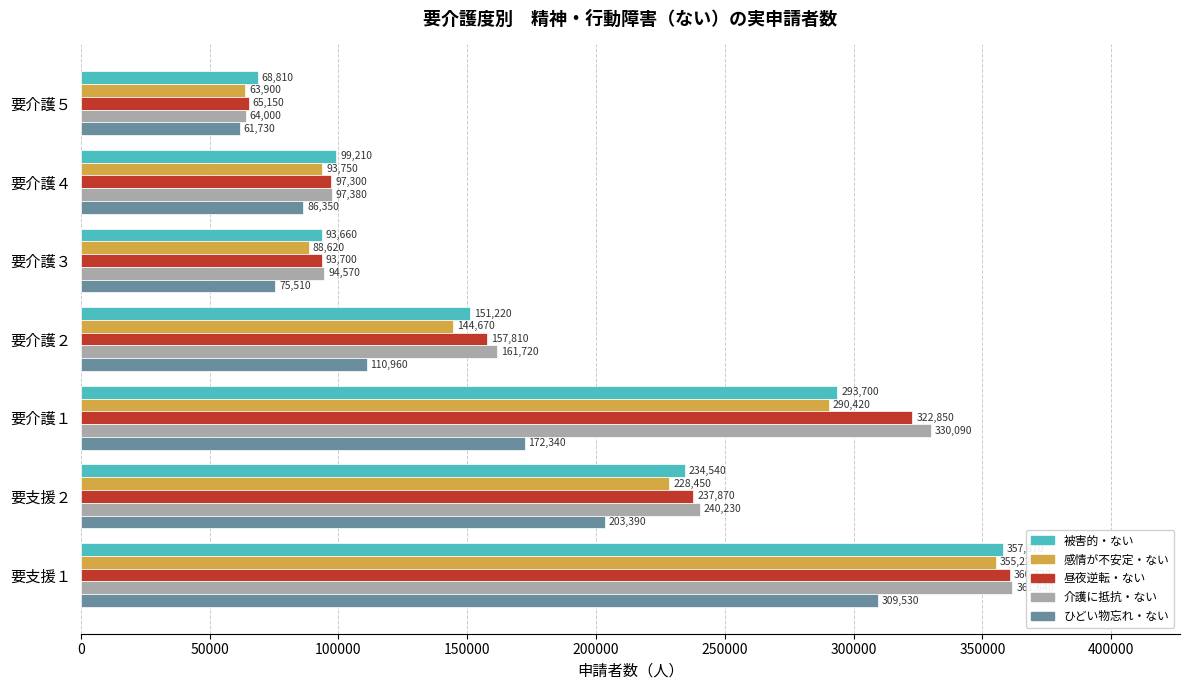

What is the approximate value of 感情が不安定・ない at 要支援２?

228450